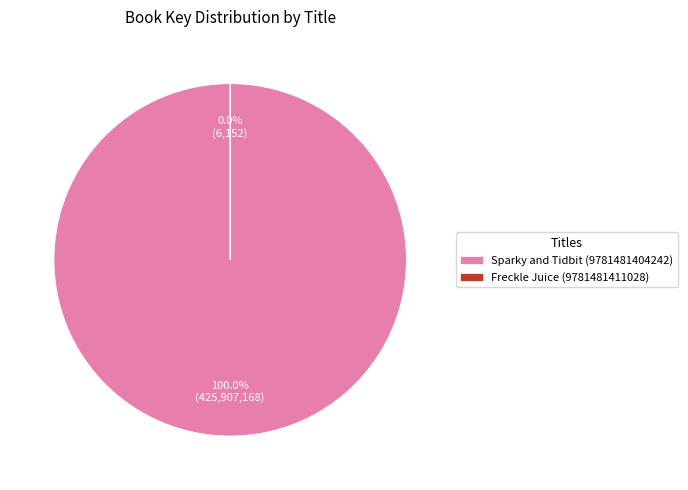

Combined, what portion of the pie is Sparky and Tidbit (9781481404242) and Freckle Juice (9781481411028)?

100.0%